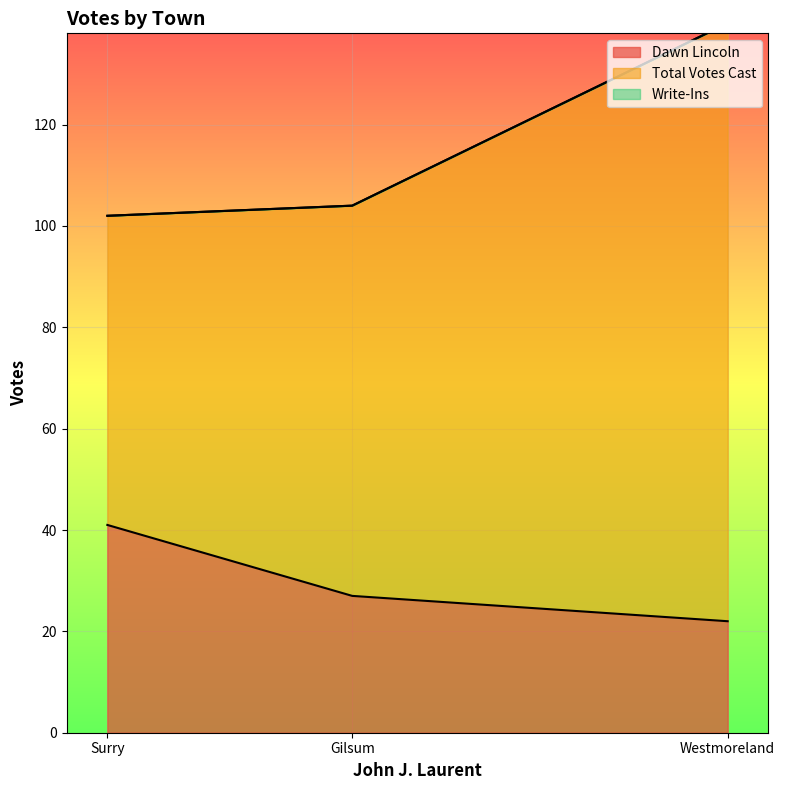

Is it true that Write-Ins equals 0 at Gilsum?

True